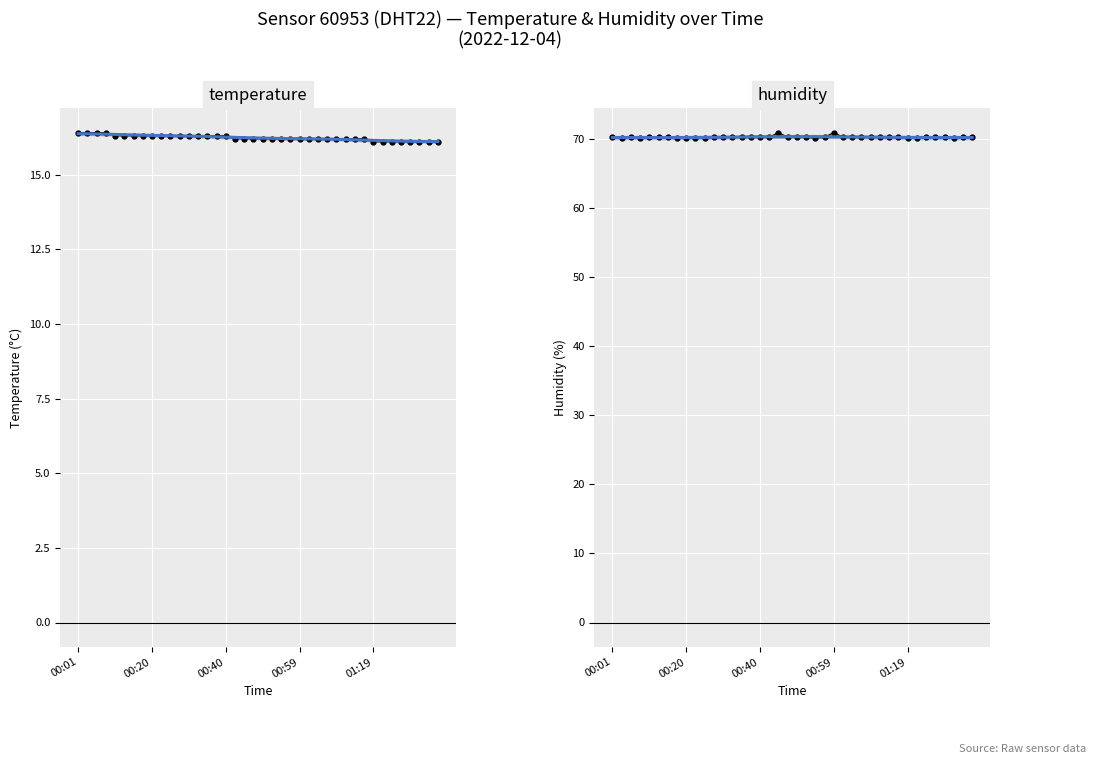

True or false: humidity (trend) and humidity intersect in this chart.

True